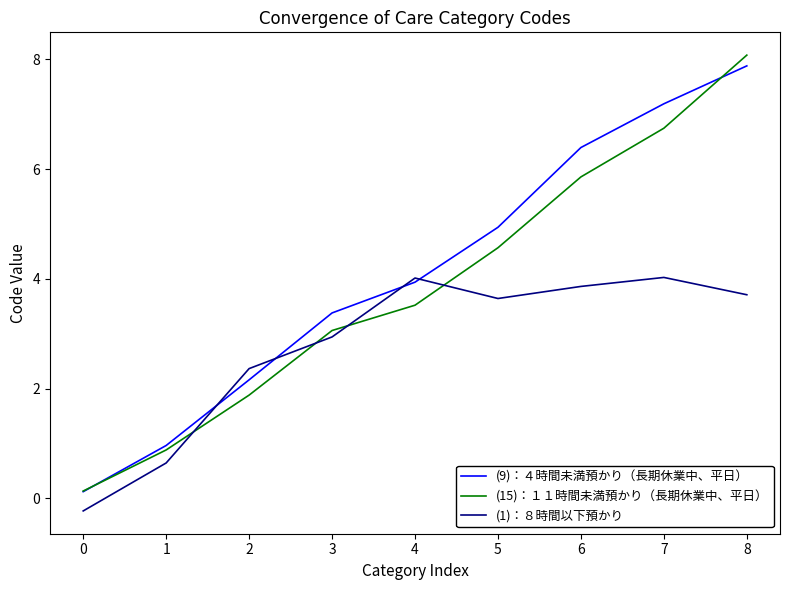

List the labels in order of (9)：４時間未満預かり（長期休業中、平日） value, smallest first.

0, 1, 2, 3, 4, 5, 6, 7, 8